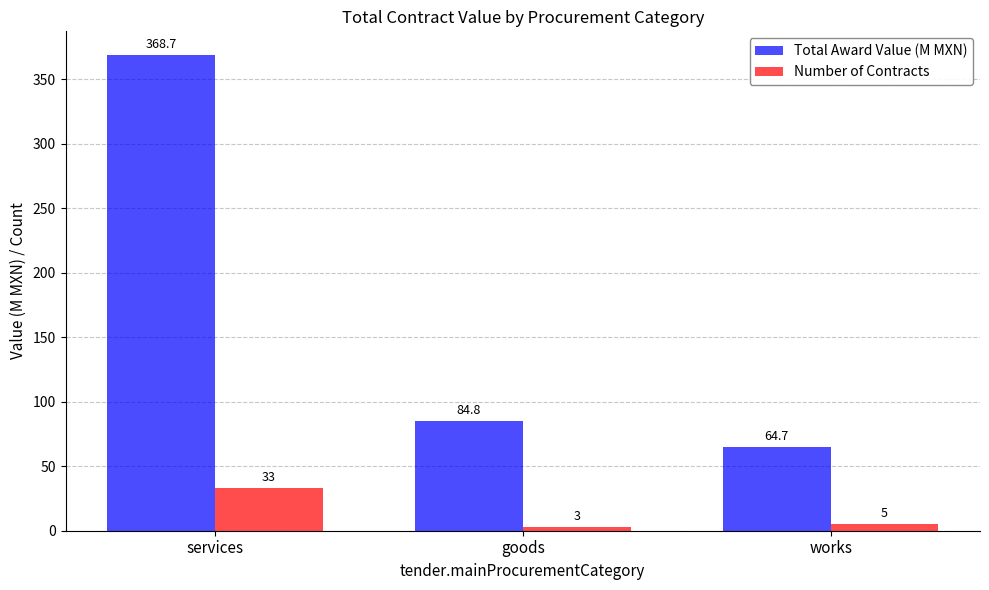

How many data points in Total Award Value (M MXN) are less than 84?

1